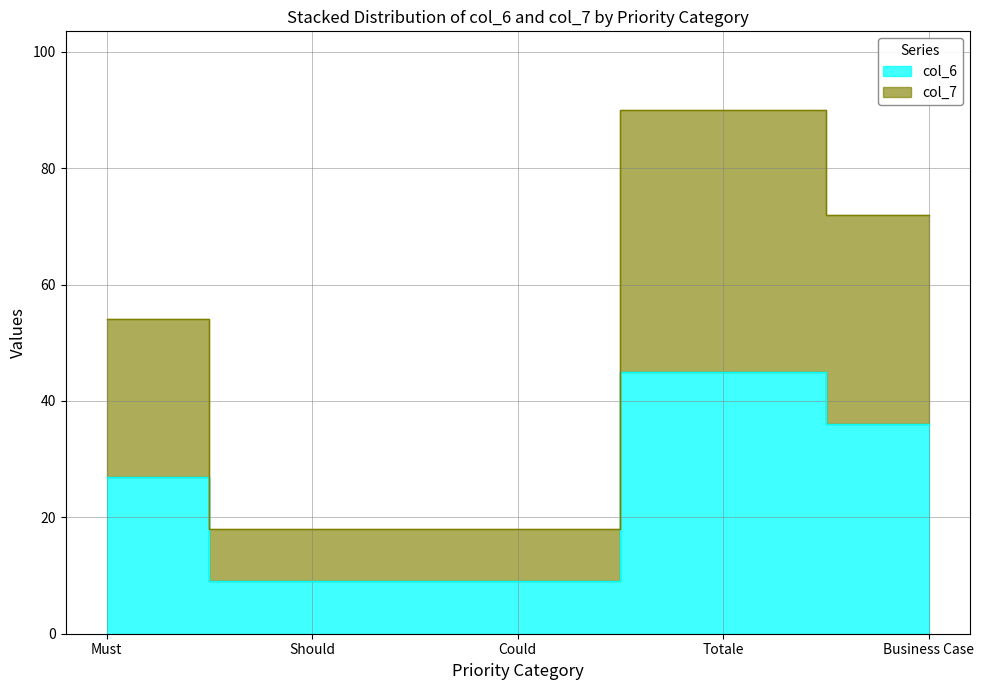

Is it true that col_6 equals 9 at Could?

True